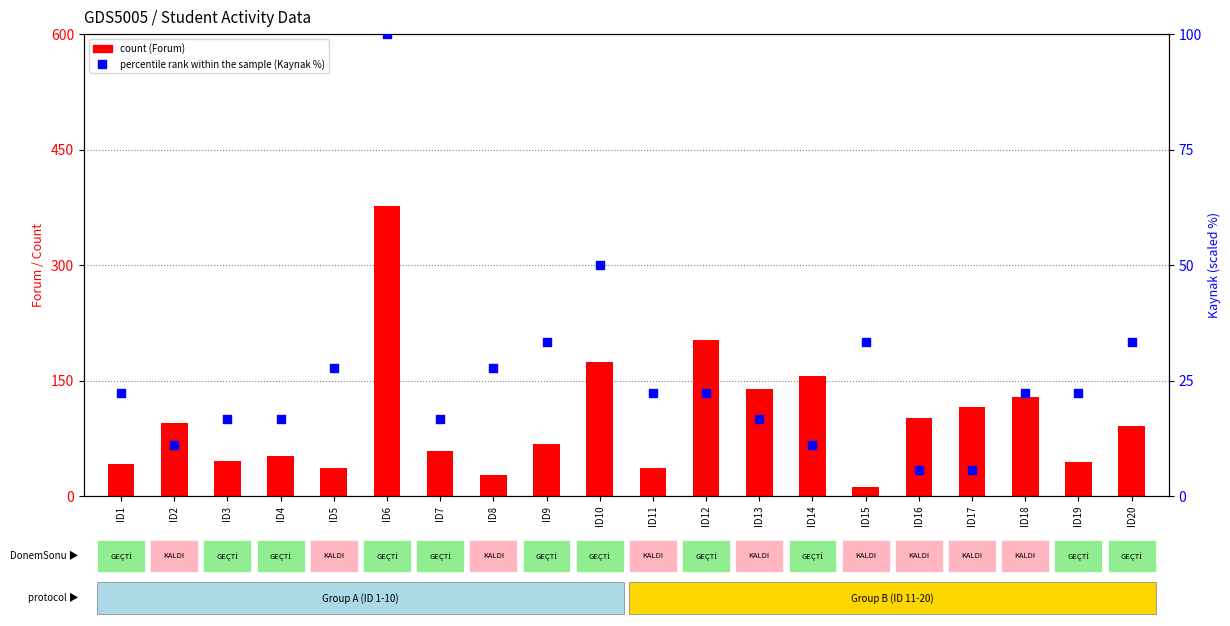

What are all the series names shown in the legend?

count, percentile rank within the sample